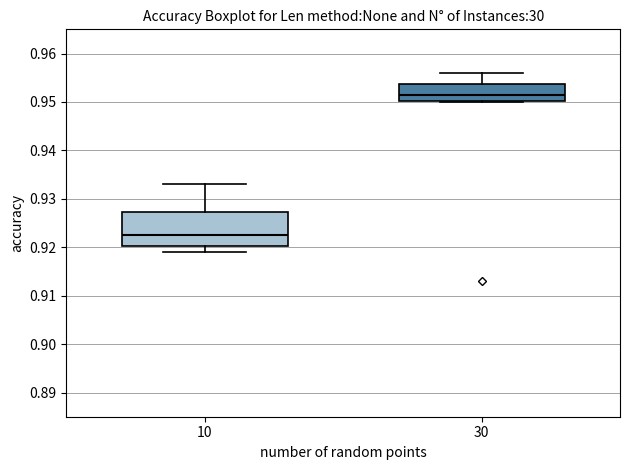

Comparing the boxes themselves (not the whiskers), which one is the tallest?

10